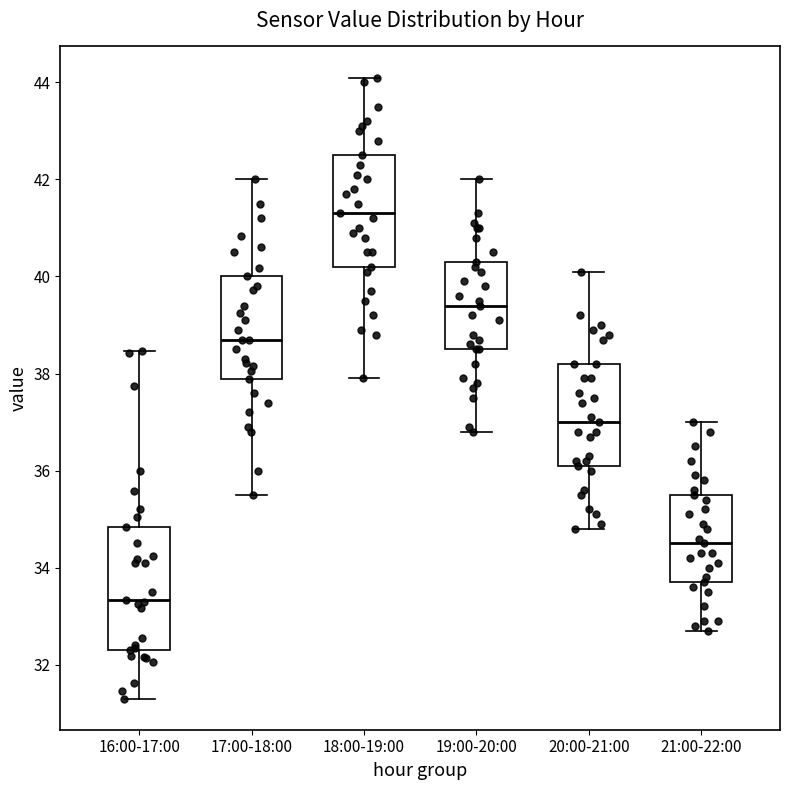

Which box's median line is the lowest?

16:00-17:00